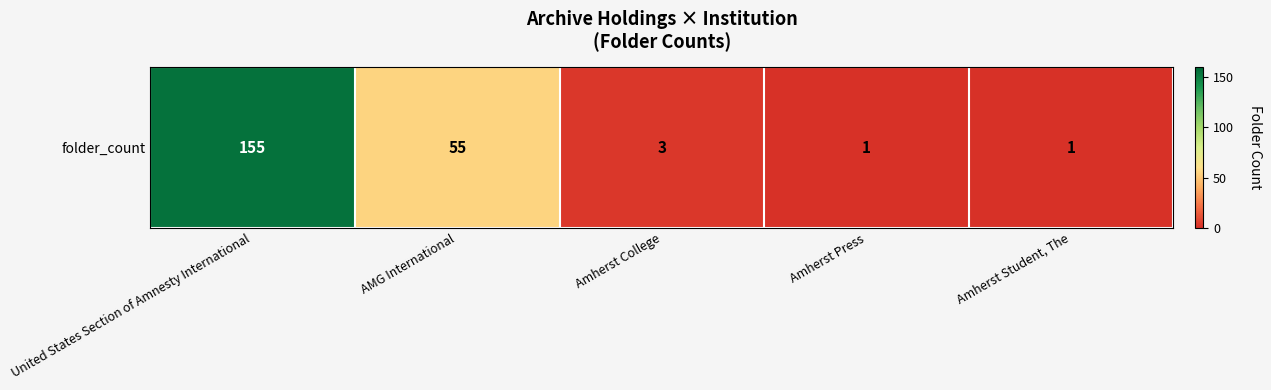

Reading left to right, what are all the values shown in this chart?

155	55	3	1	1